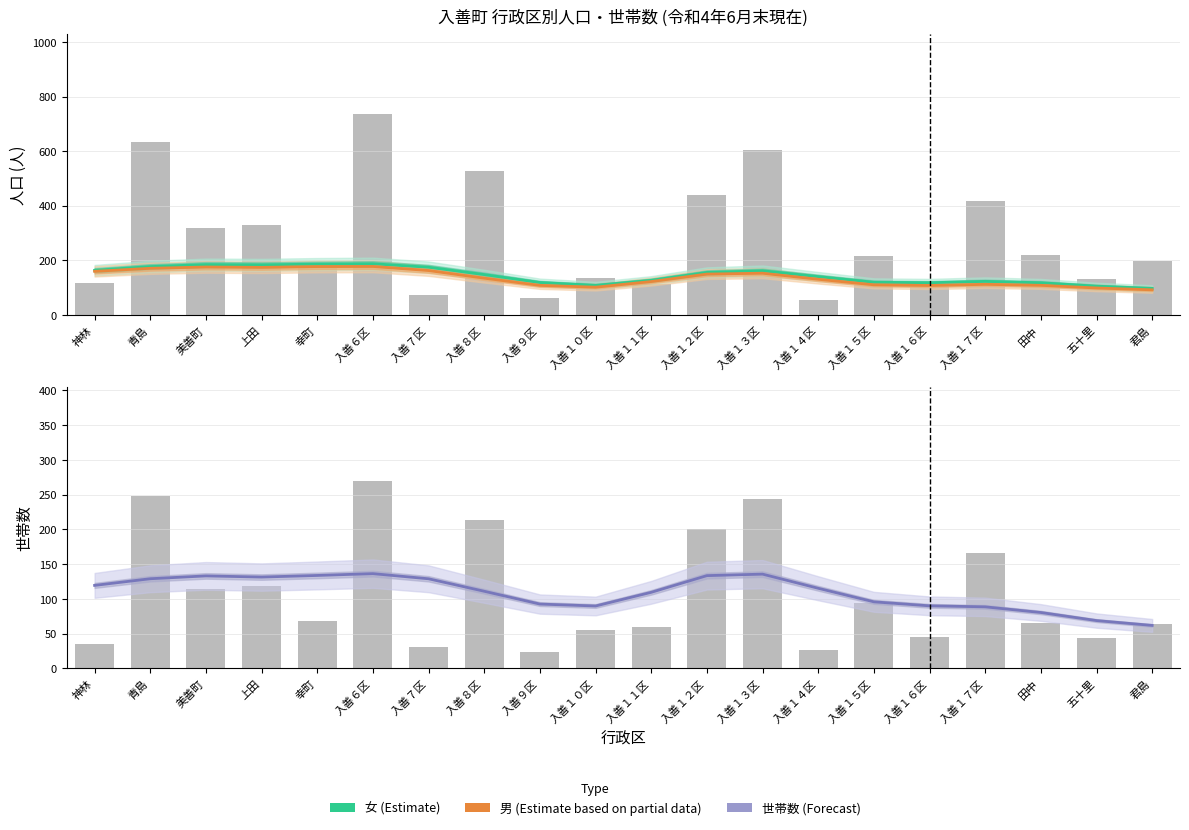

How many distinct data groups are displayed?

3